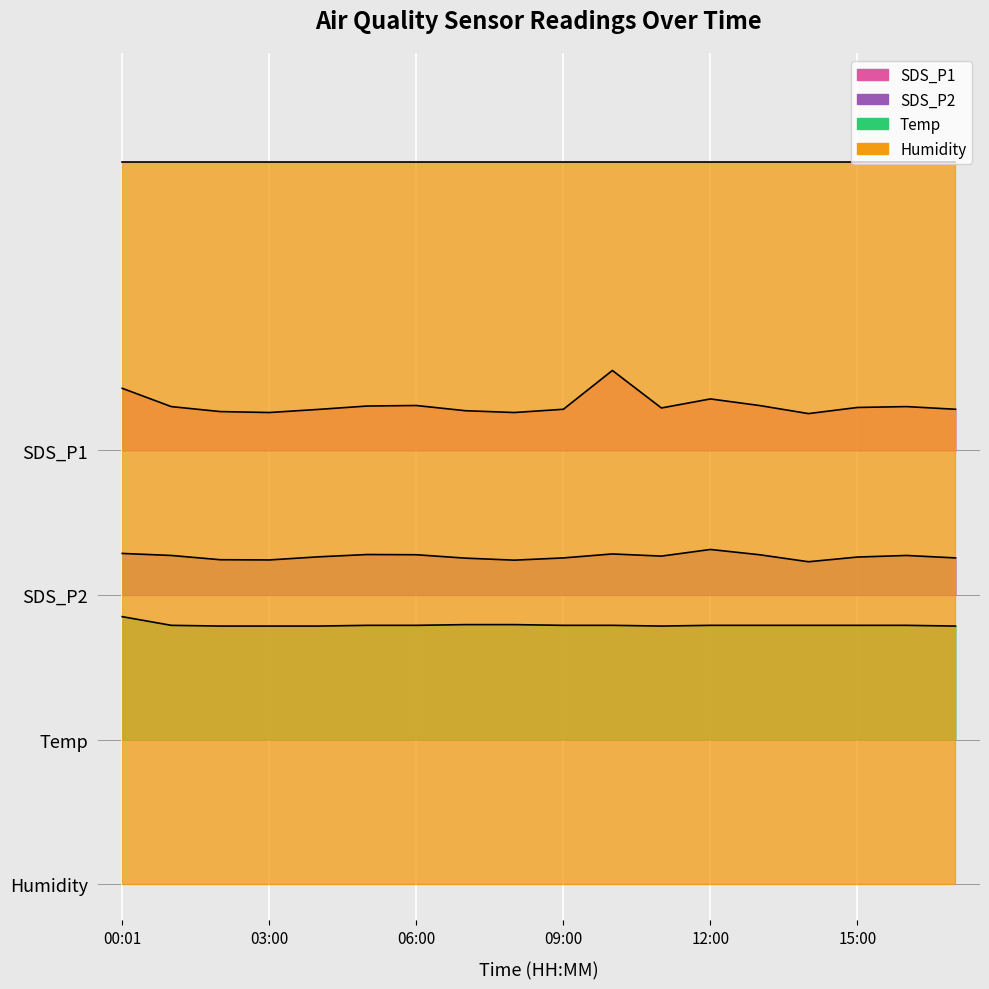

Is it true that Temp equals 50.7 at 05:00?

False